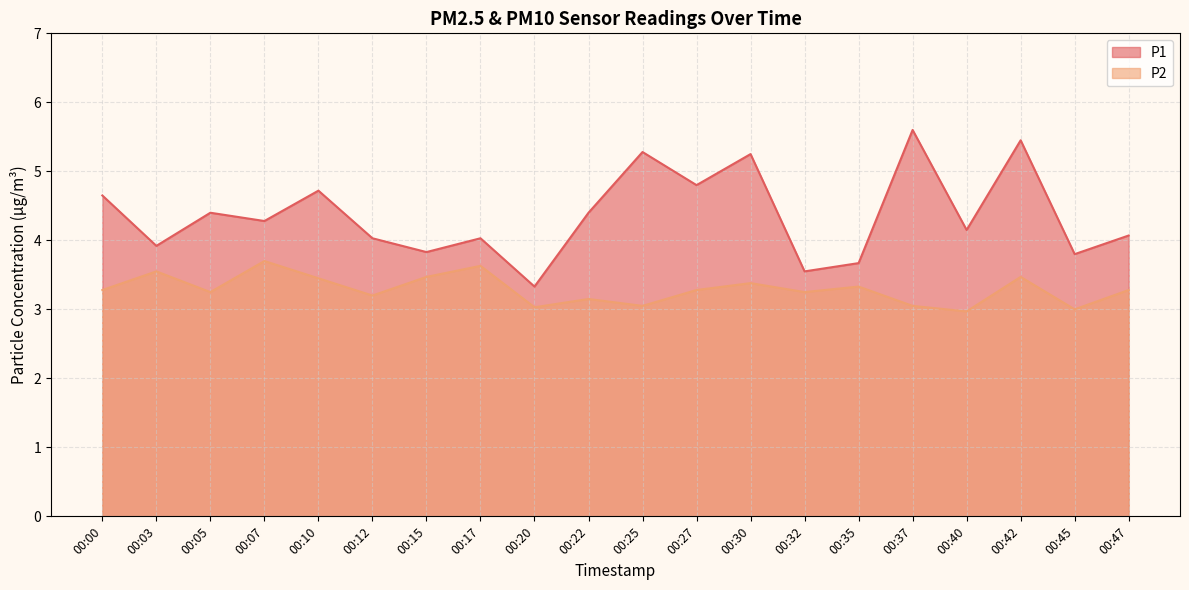

How many interior local valleys does the P2 series have?

7